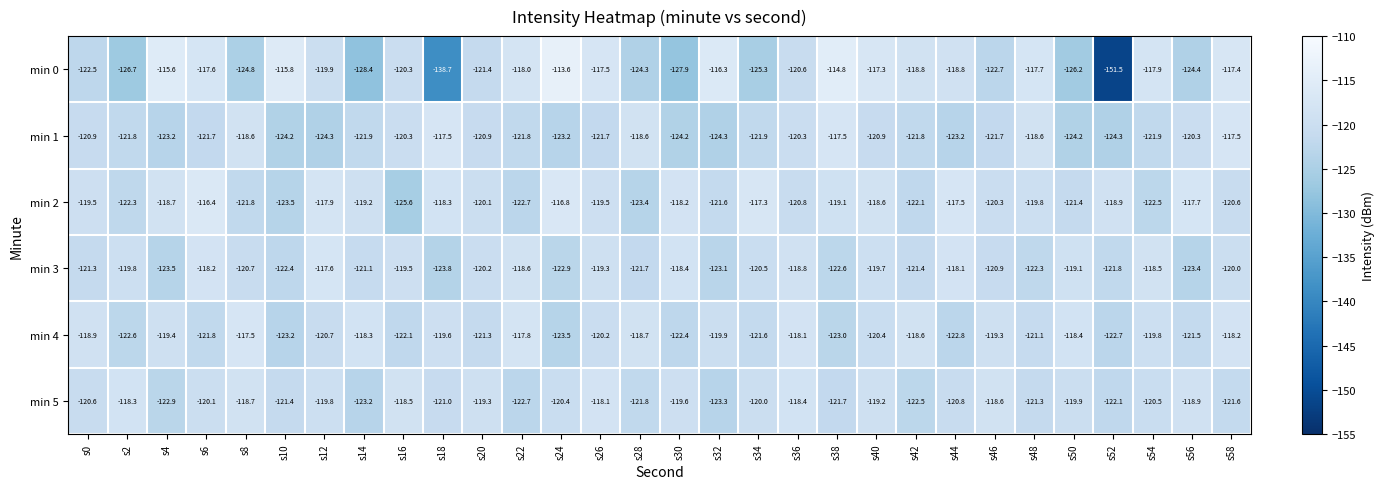

Read the min 4 value at s36.

-118.1